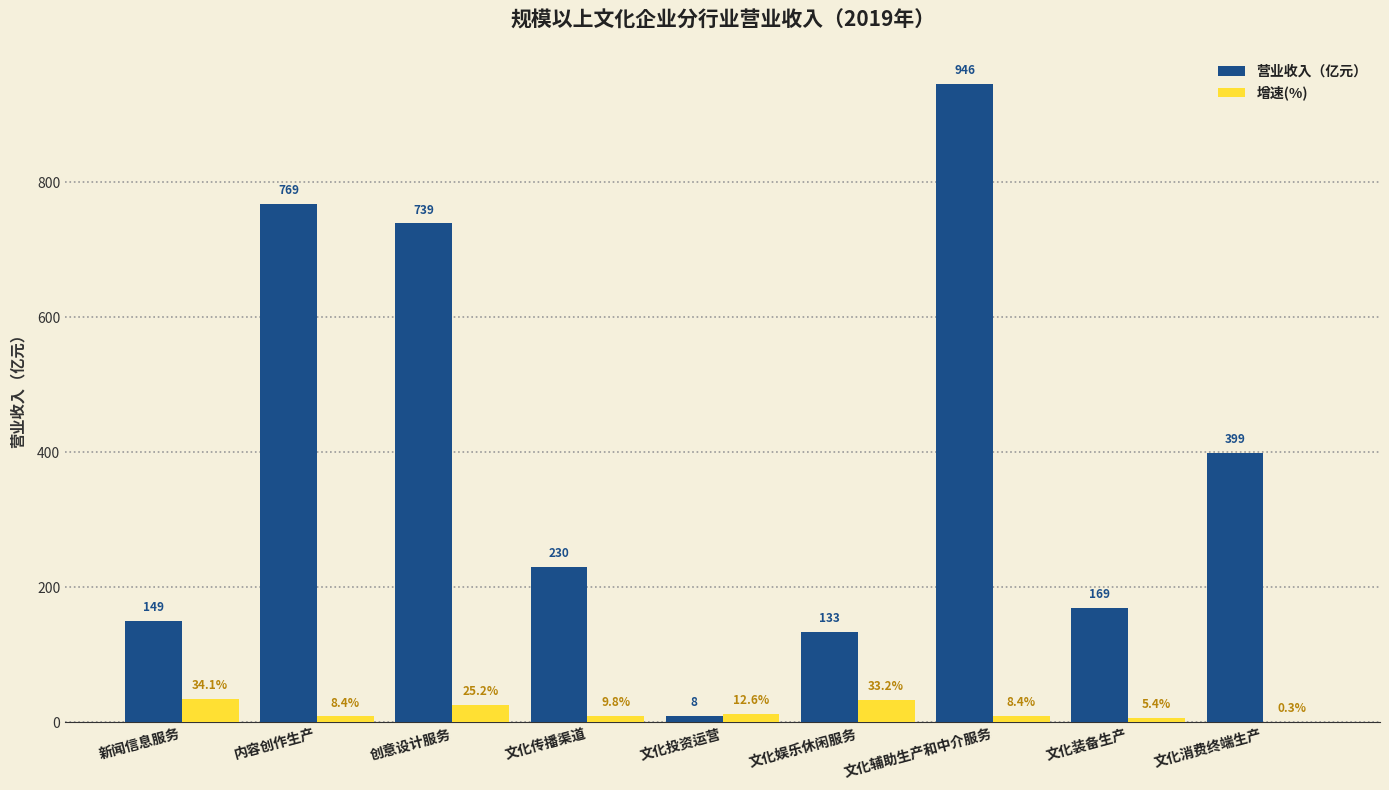

Count the number of categories in the chart.

9